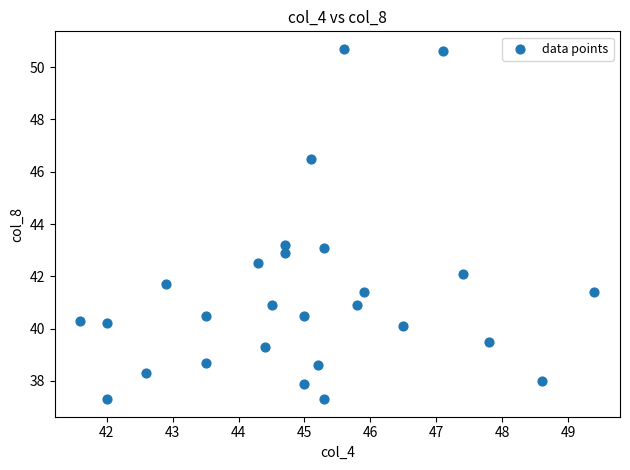

What is the range of Y values (max minus min)?

13.4